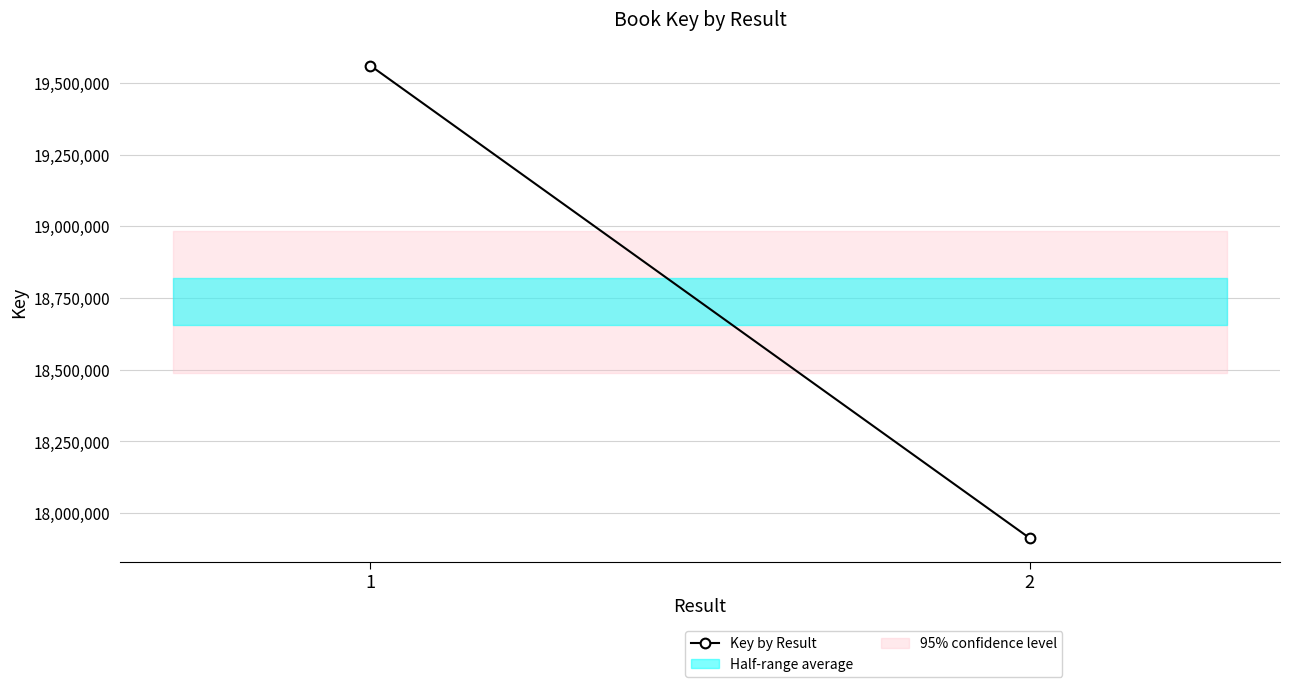

List the labels in order of value, largest first.

1, 2